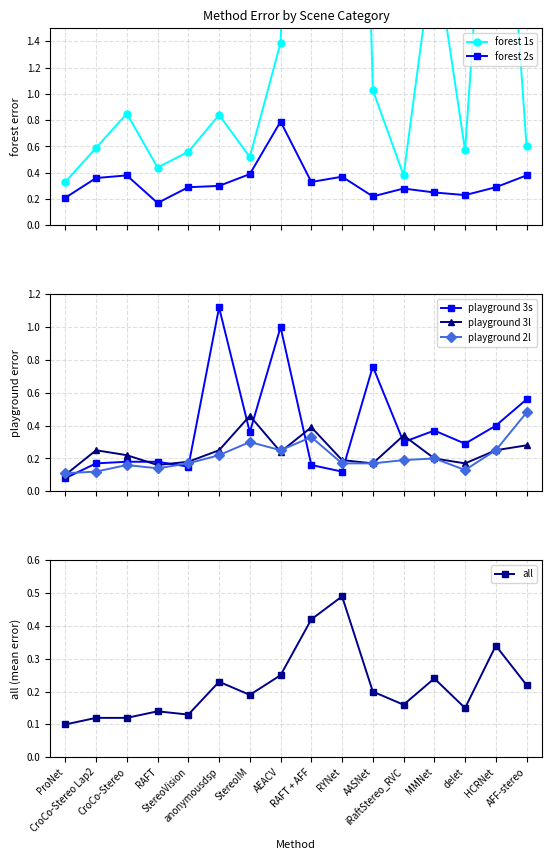

Is it true that playground 2l equals 0.9 at AFF-stereo?

False